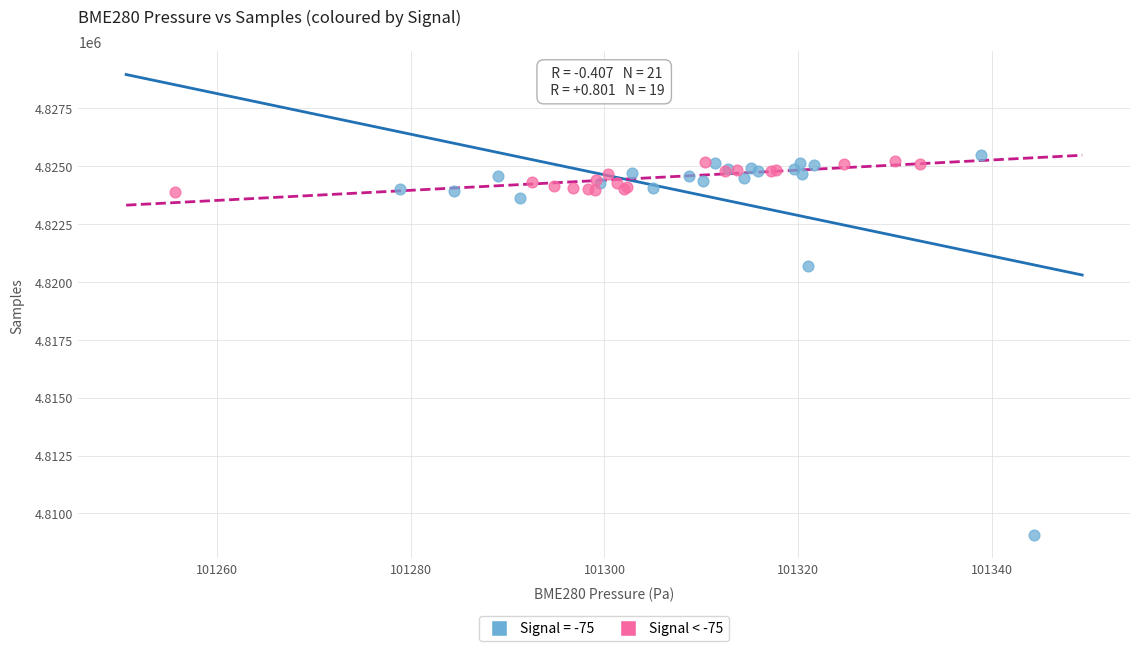

Which series has the largest Y range (max minus min)?

Signal = -75